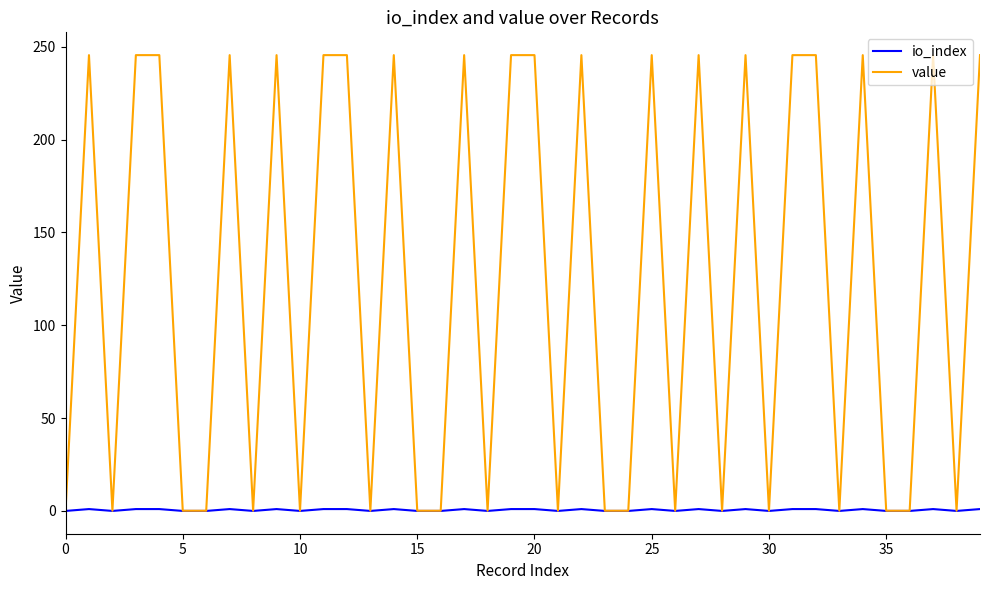

At how many categories does at least one series exceed 8?

20